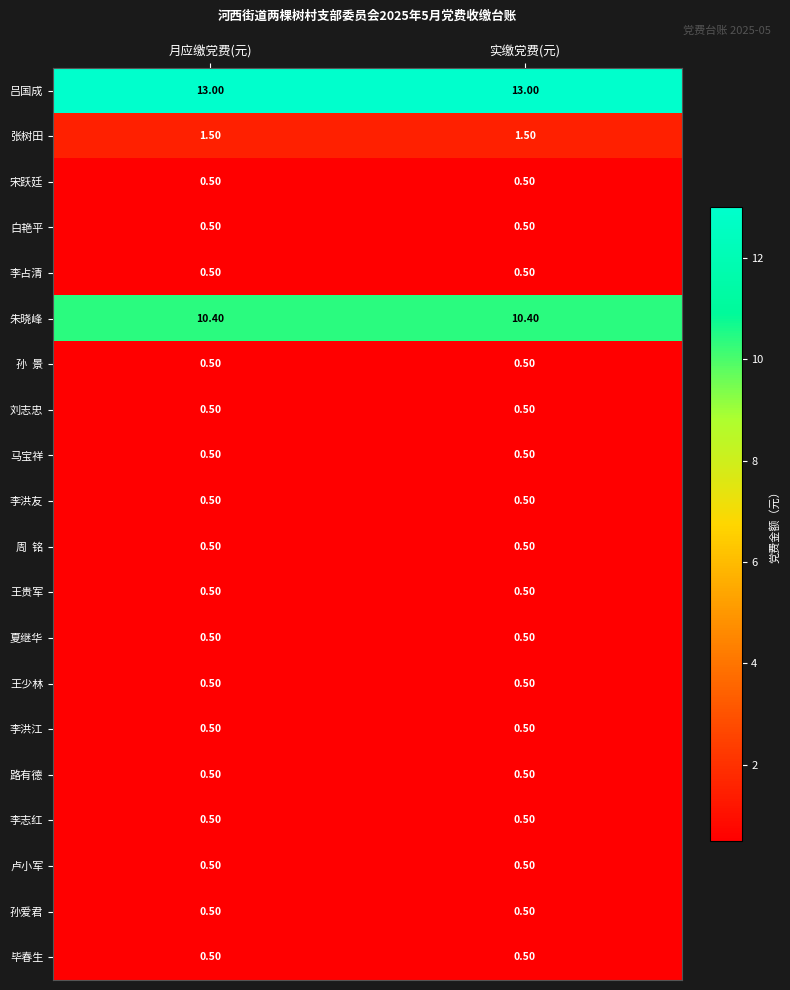

What is the sum of the 王贵军 values at 实缴党费(元) and 月应缴党费(元)?

1.0